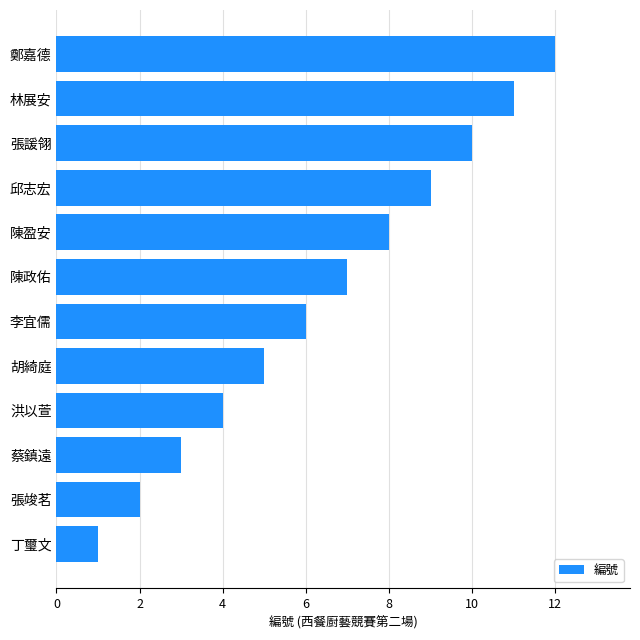

Rank the categories by value from highest to lowest.

鄭嘉德, 林展安, 張諼翎, 邱志宏, 陳盈安, 陳政佑, 李宜儒, 胡綺庭, 洪以萱, 蔡鎮遠, 張竣茗, 丁璽文